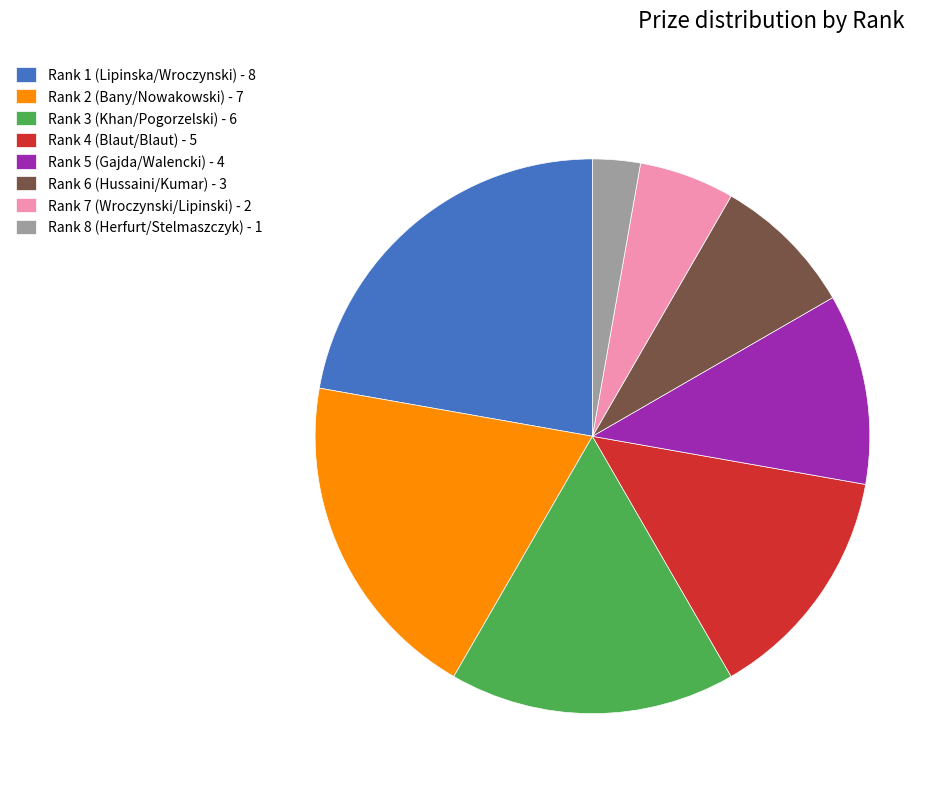

Which slice is the smallest?

Rank 8